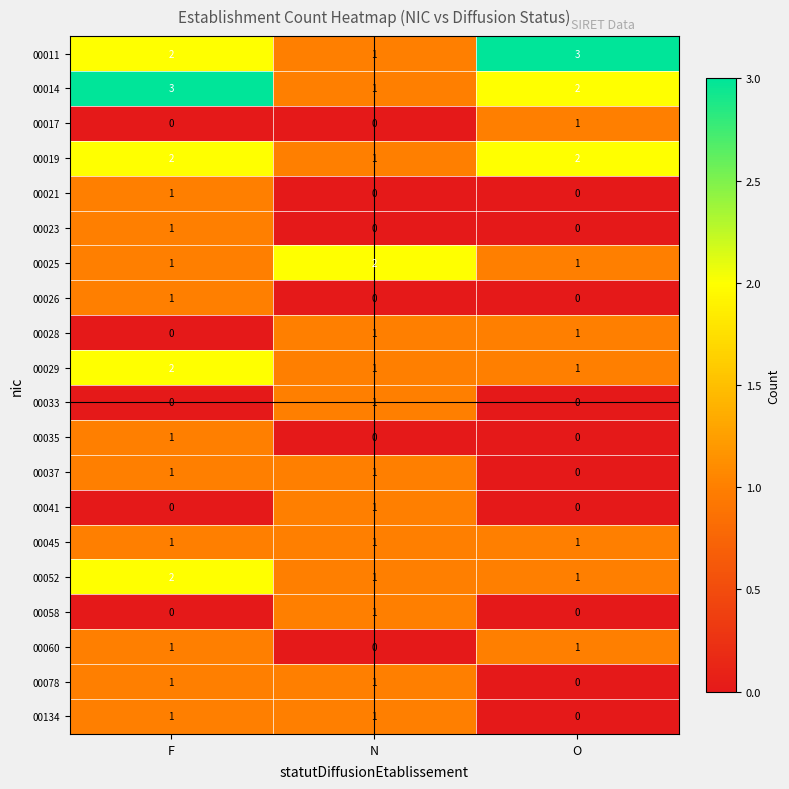

How many distinct data groups are displayed?

20